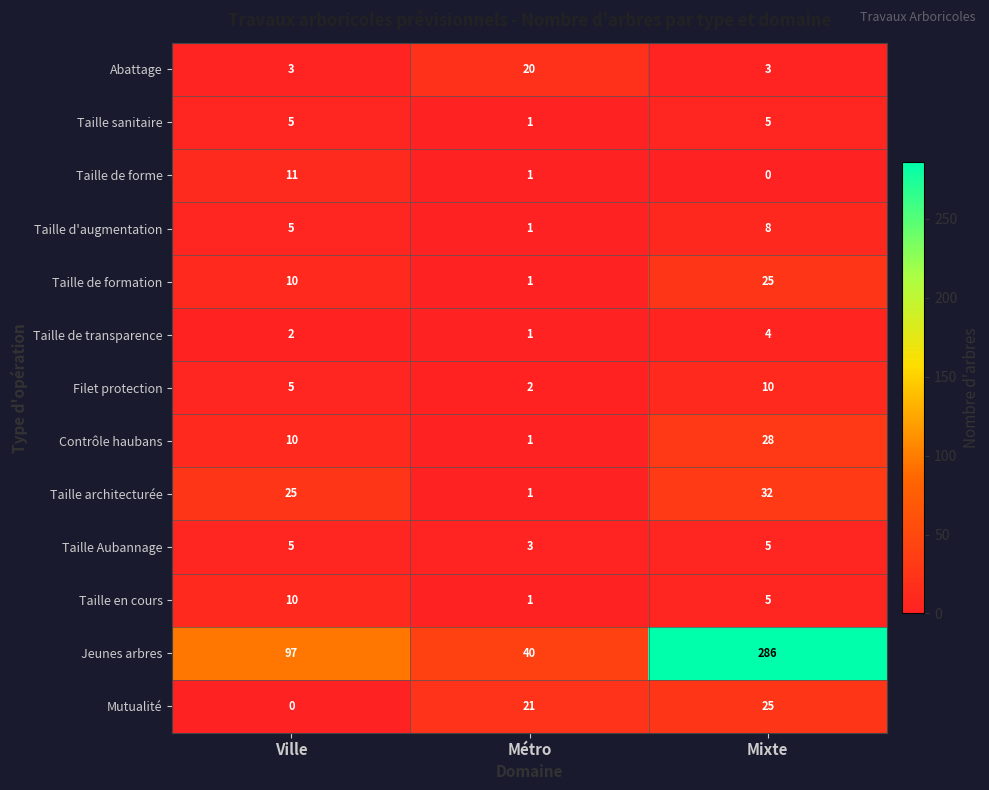

Count the number of categories in the chart.

3